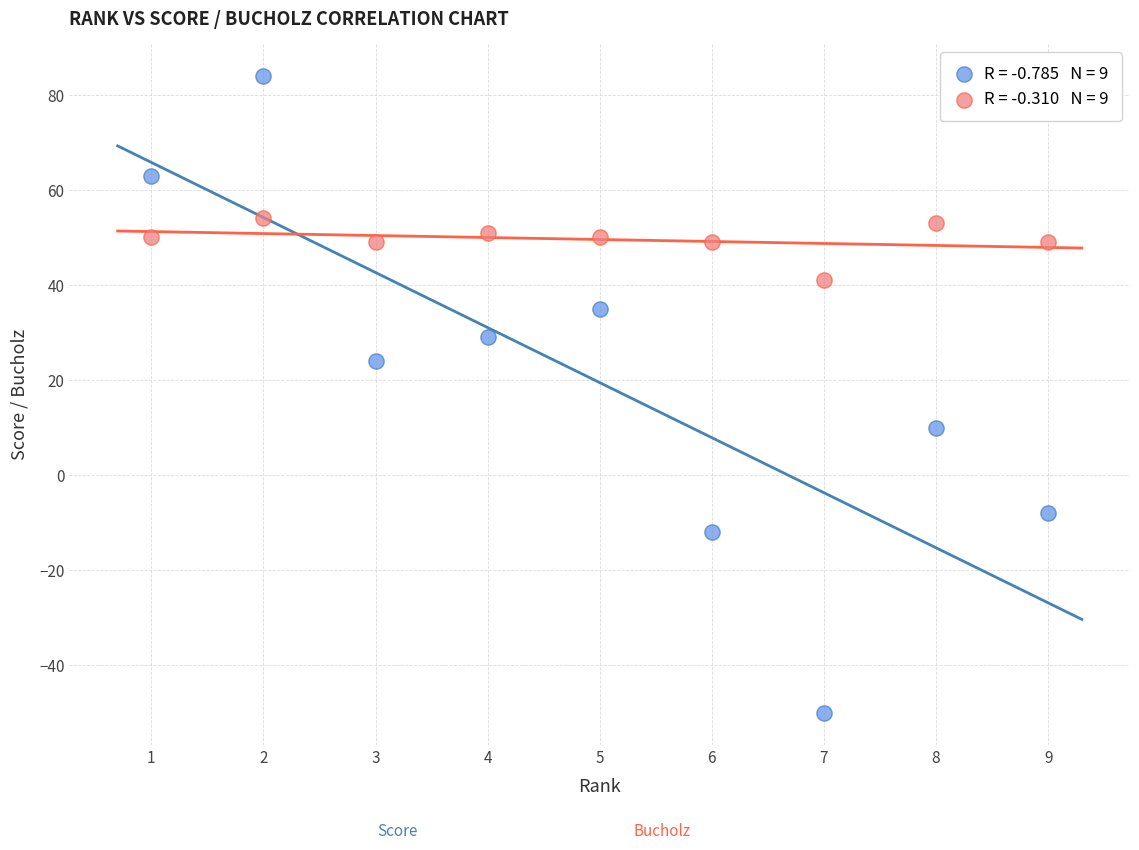

Across all data points, what is the range of X values (max minus min)?

8